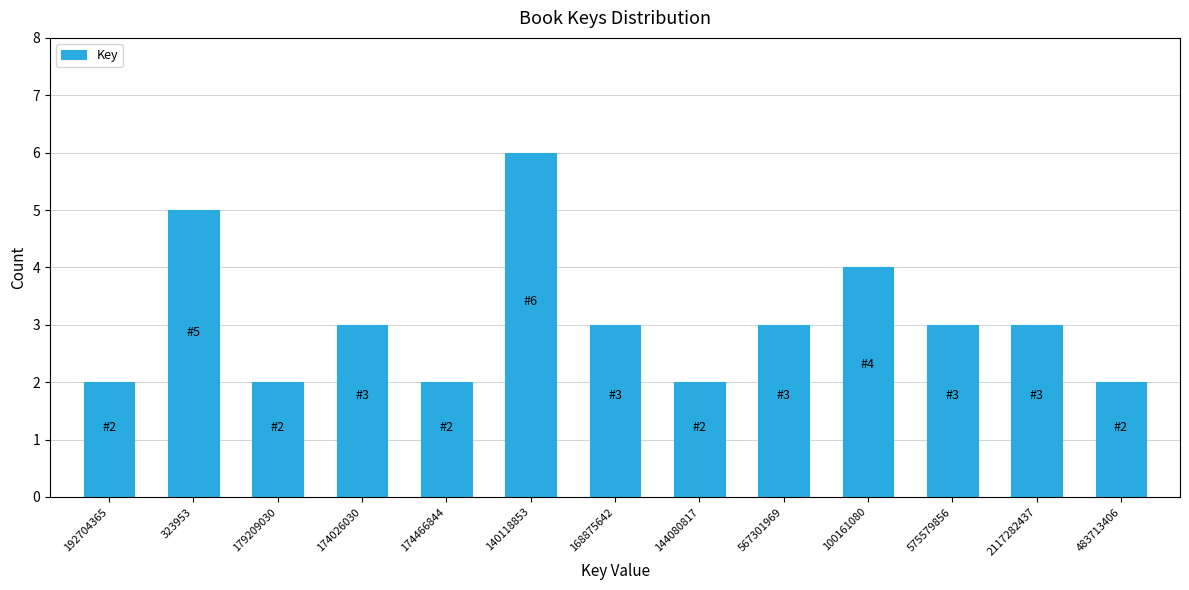

Reading left to right, list all the values displayed in this chart.

2	5	2	3	2	6	3	2	3	4	3	3	2